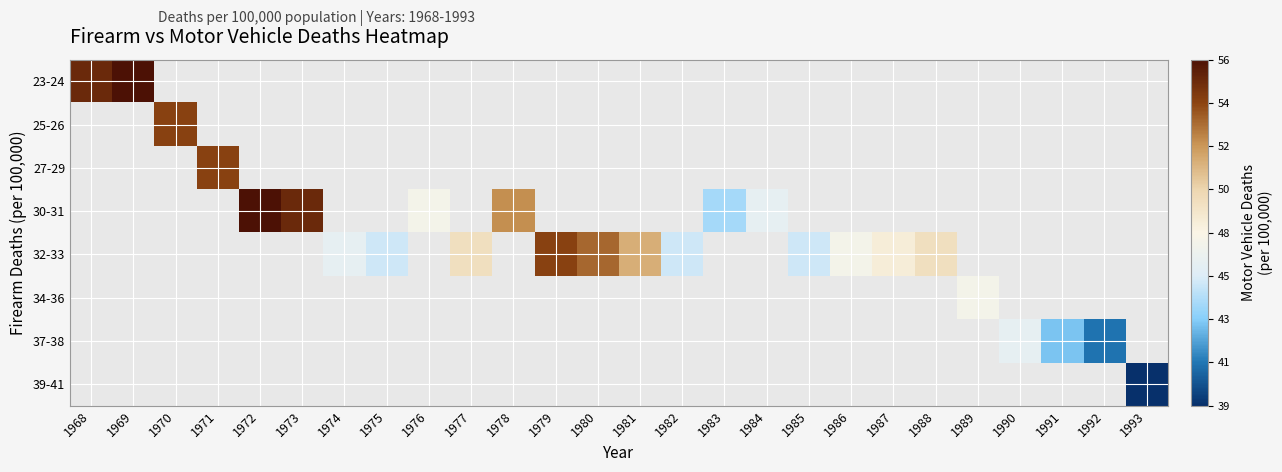

How many categories are shown in the chart?

26